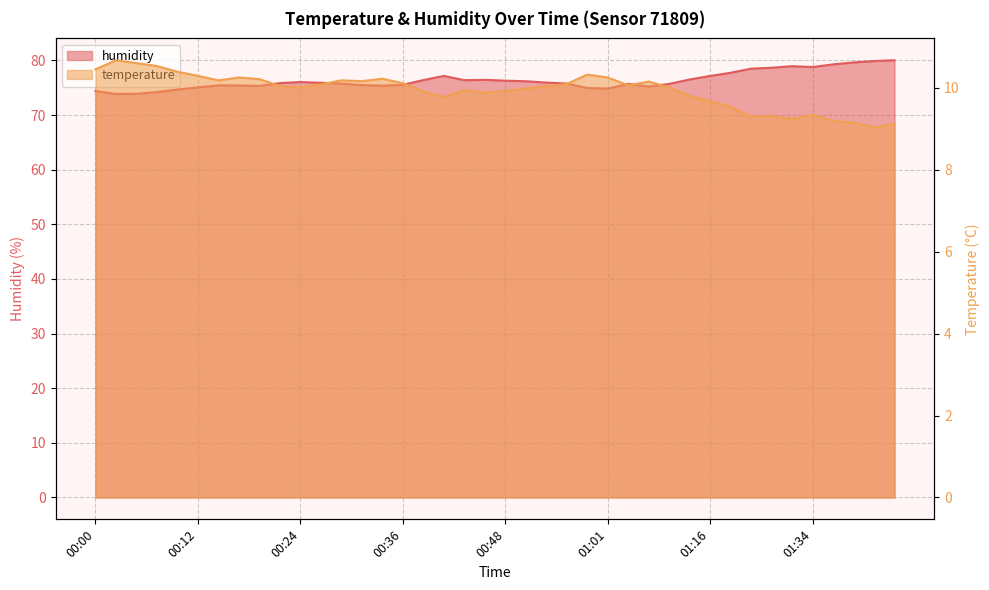

Reading left to right, what are all the values shown in this chart?

temperature: 00:00=10.4	00:02=10.7	00:05=10.6	00:07=10.5	00:10=10.4	00:12=10.3	00:15=10.2	00:17=10.2	00:19=10.2	00:22=10.0	00:24=10.0	00:27=10.1	00:29=10.2	00:31=10.2	00:34=10.2	00:36=10.1	00:39=9.9	00:41=9.8	00:44=9.9	00:46=9.9	00:48=9.9	00:51=10.0	00:53=10.0	00:56=10.1	00:58=10.3	01:01=10.2	01:03=10.1	01:05=10.2	01:08=10.0	01:11=9.8	01:16=9.7	01:19=9.5	01:27=9.3	01:29=9.3	01:32=9.2	01:34=9.3	01:37=9.2	01:39=9.2	01:42=9.0	01:47=9.1
humidity: 00:00=74.4	00:02=73.9	00:05=73.9	00:07=74.2	00:10=74.7	00:12=75.1	00:15=75.4	00:17=75.4	00:19=75.3	00:22=75.8	00:24=76.0	00:27=75.9	00:29=75.8	00:31=75.5	00:34=75.4	00:36=75.5	00:39=76.4	00:41=77.2	00:44=76.4	00:46=76.4	00:48=76.3	00:51=76.2	00:53=75.9	00:56=75.8	00:58=75.0	01:01=74.8	01:03=75.7	01:05=75.2	01:08=75.7	01:11=76.5	01:16=77.2	01:19=77.7	01:27=78.5	01:29=78.7	01:32=78.9	01:34=78.8	01:37=79.3	01:39=79.6	01:42=79.9	01:47=80.0